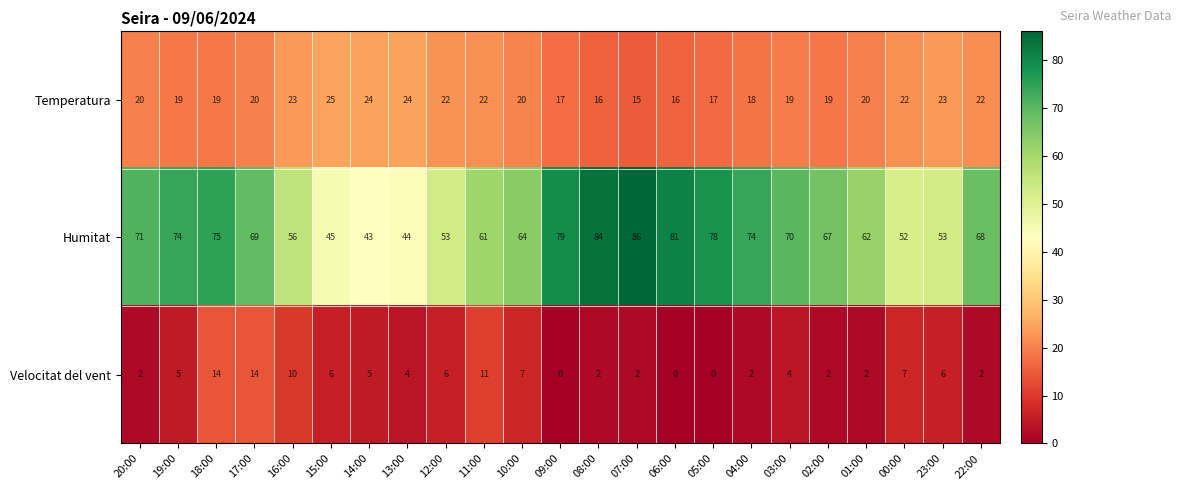

The Velocitat del vent series shows 9 at 23:00. True or false?

False